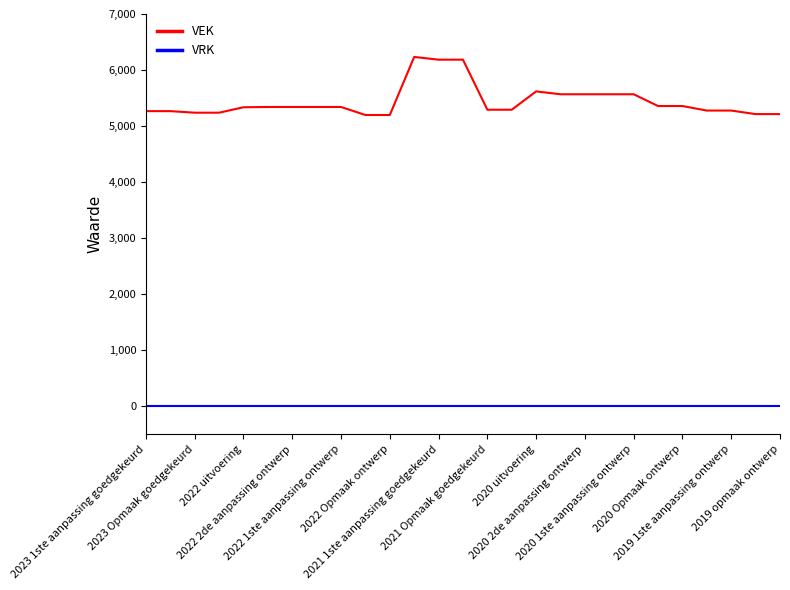

What is the highest value of the VEK series?

6234